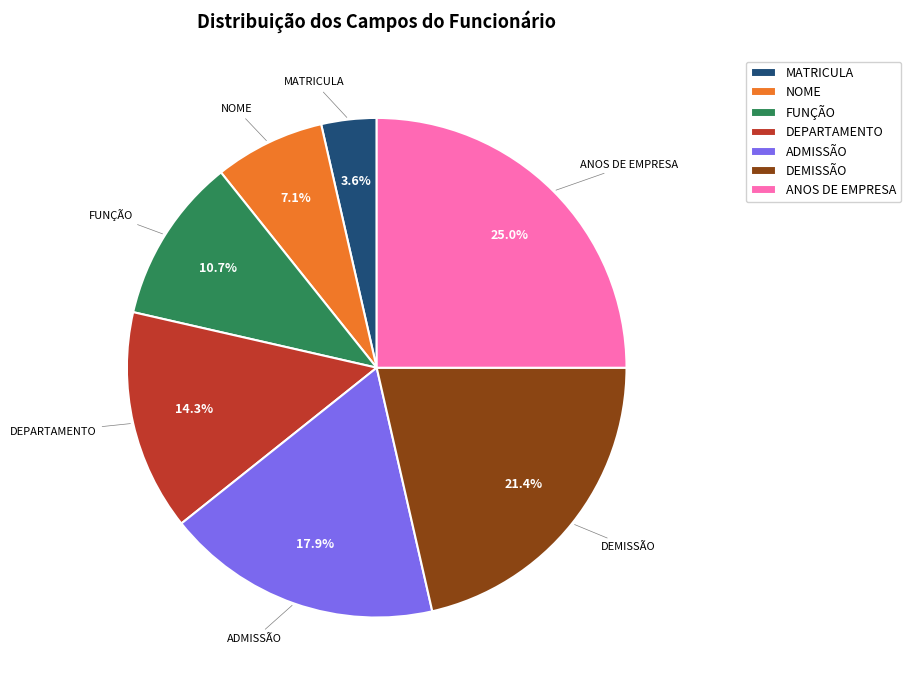

To the nearest percent, what percentage of the pie is NOME?

7%